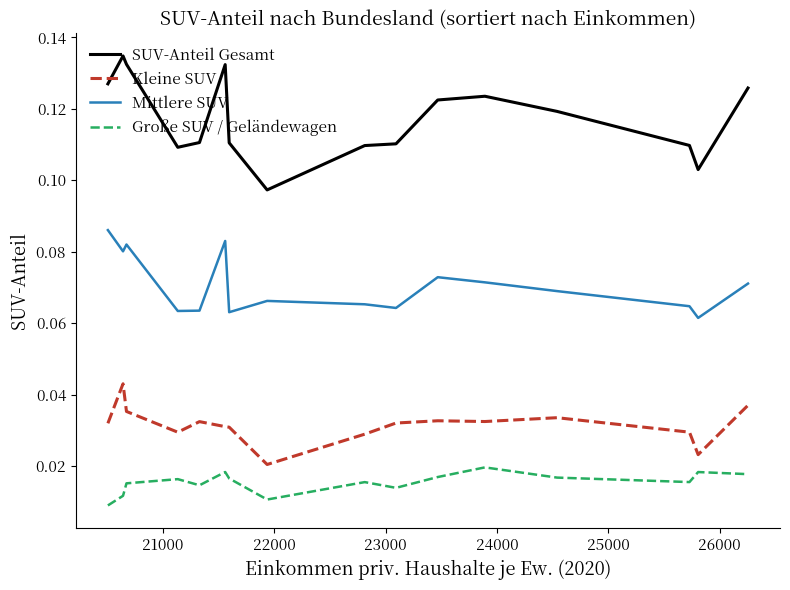

True or false: Kleine SUV and Mittlere SUV cross at least once.

False